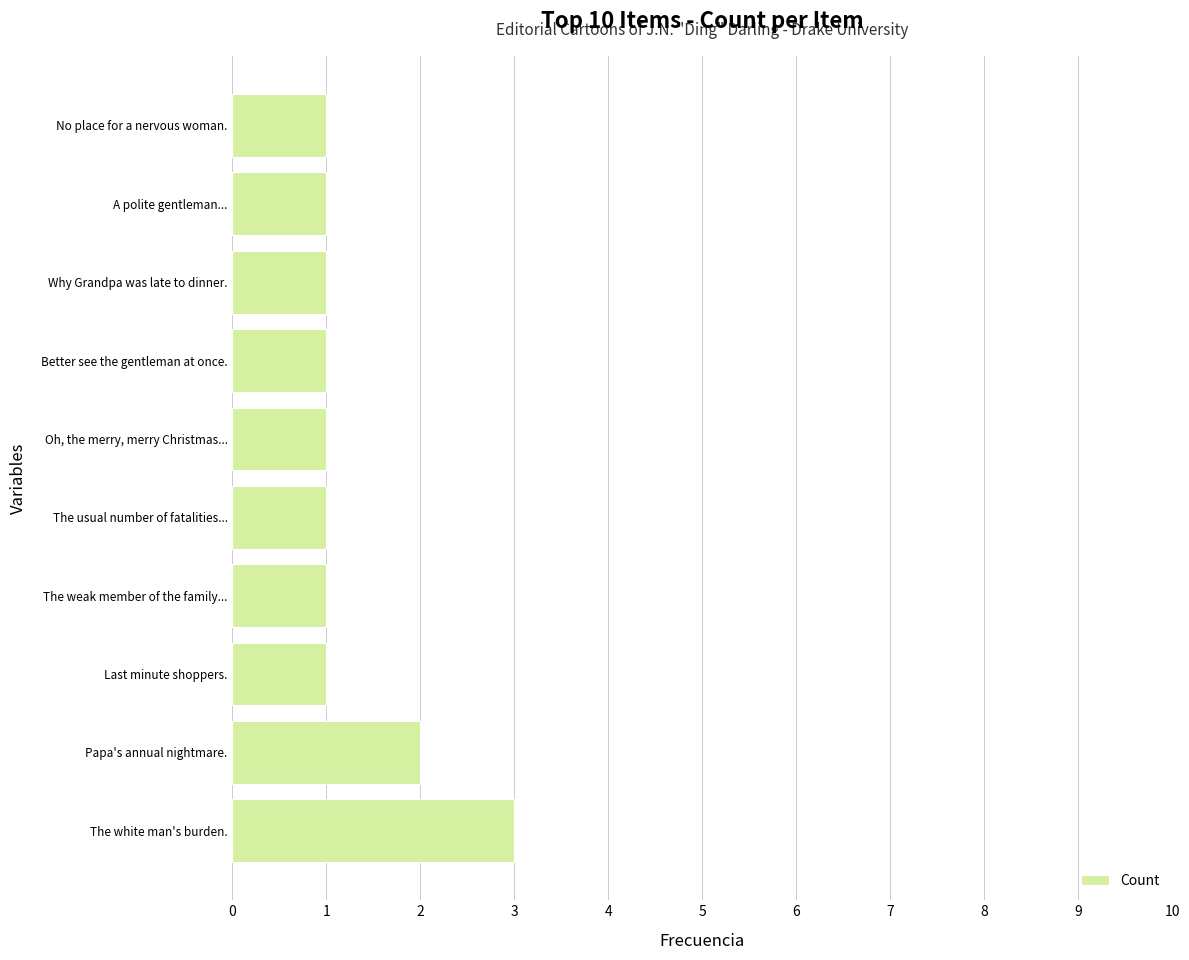

True or false: the data shows 1 at A polite gentleman....

True